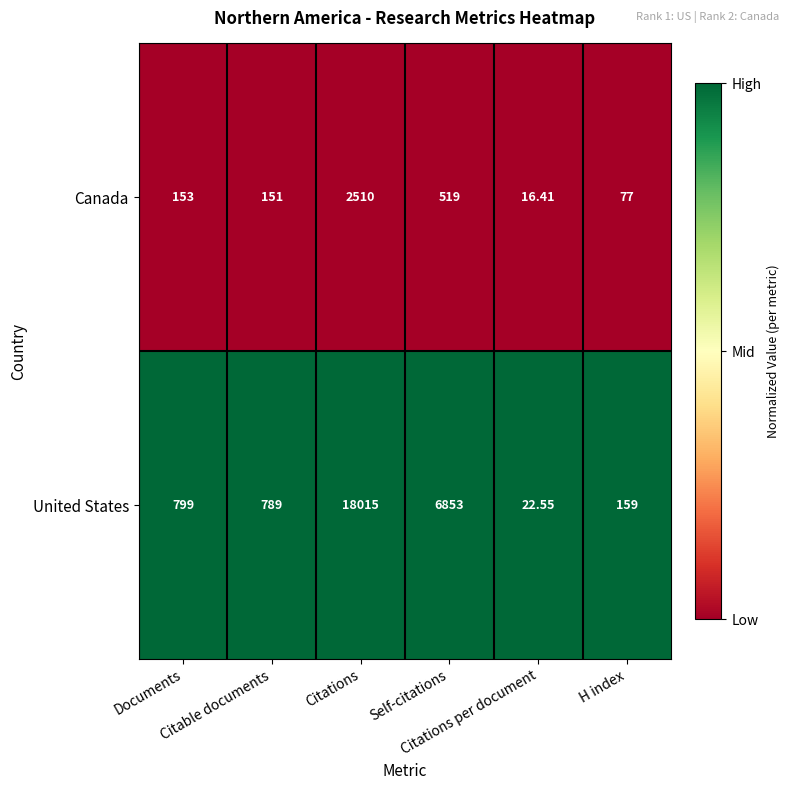

Which series has the widest spread of values?

United States